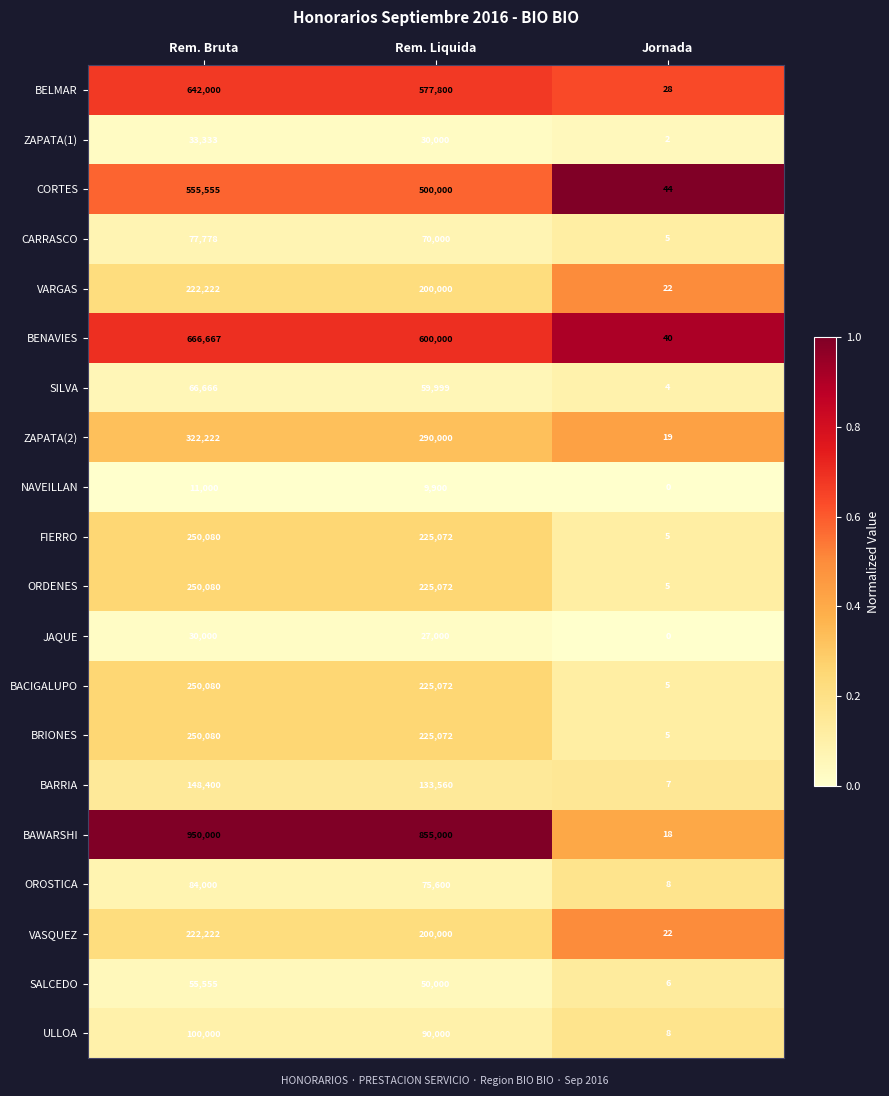

Which series has the largest range (max minus min)?

BAWARSHI